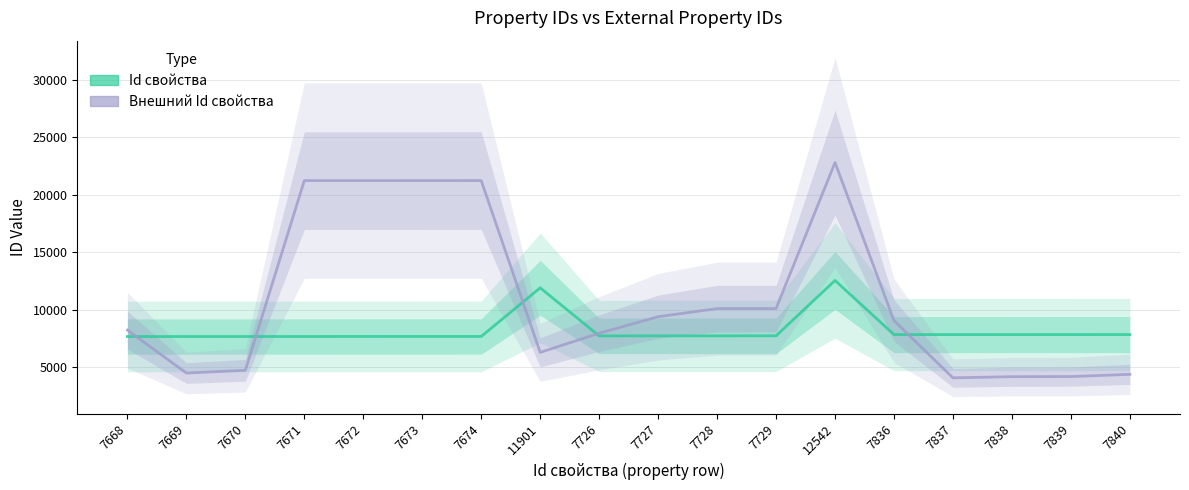

What is the minimum value for Внешний Id свойства?

4080